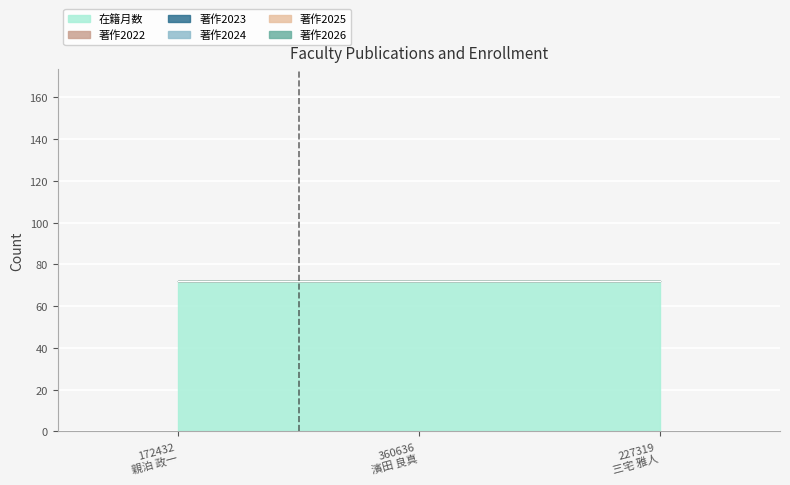

What is the label of the 1st point from the right?

227319
三宅 雅人